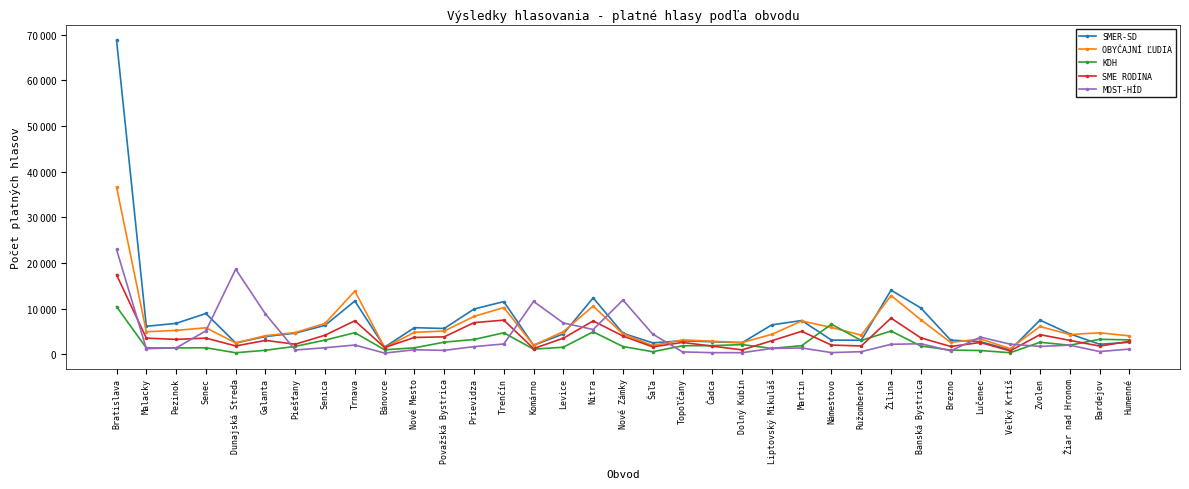

The value of SMER-SD at Nové Mesto is 5812. True or false?

True